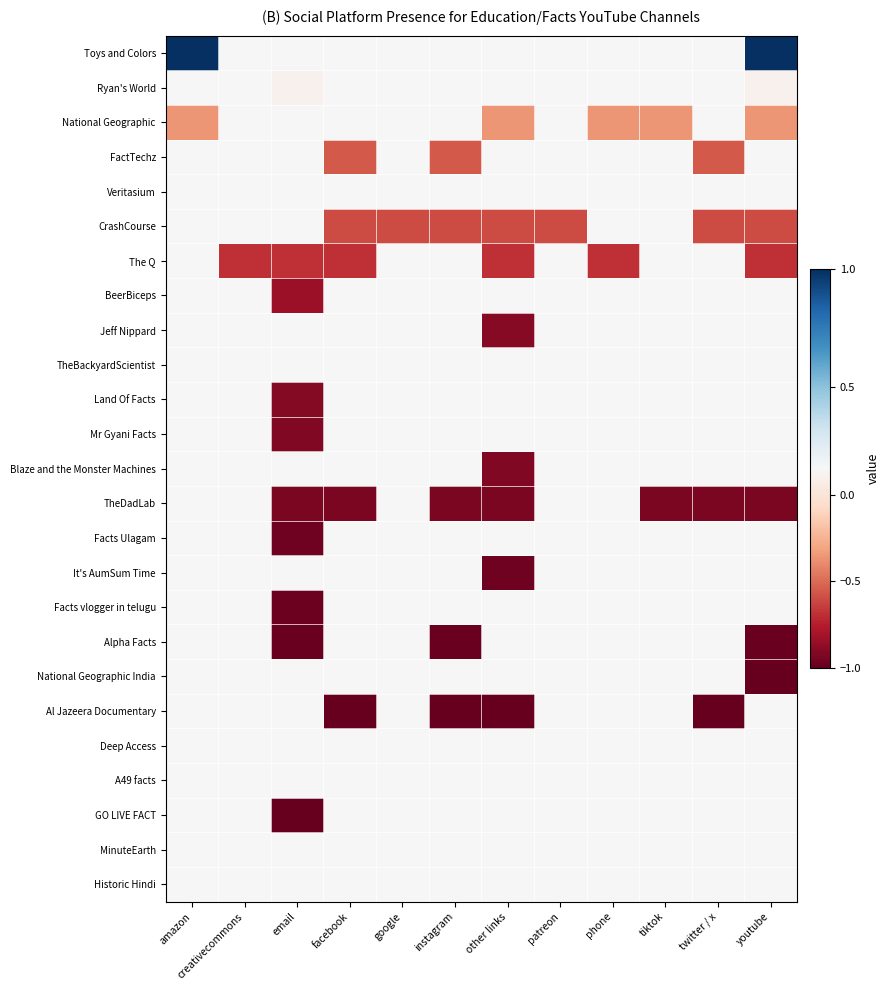

Count the number of categories in the chart.

12